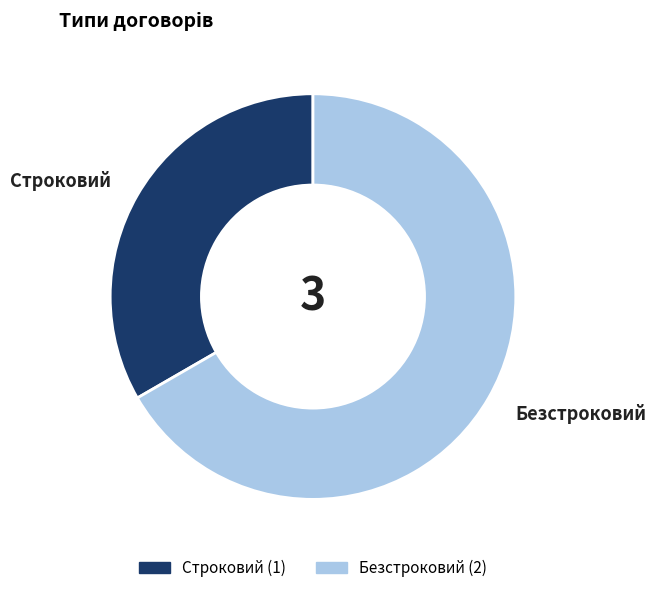

Rank the categories by value from lowest to highest.

Строковий, Безстроковий